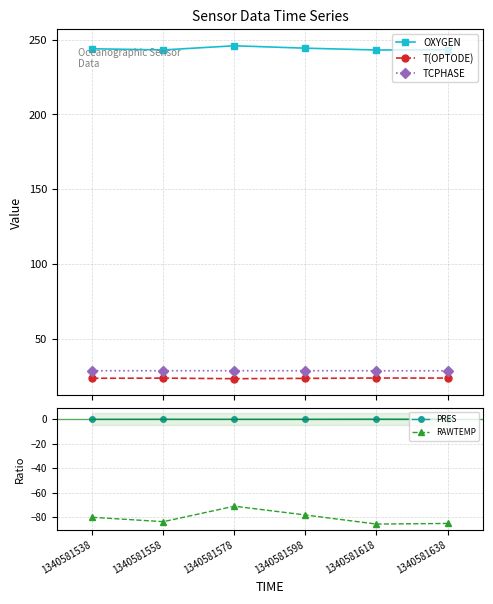

List the labels in order of TCPHASE value, largest first.

1340581578, 1340581598, 1340581538, 1340581558, 1340581638, 1340581618